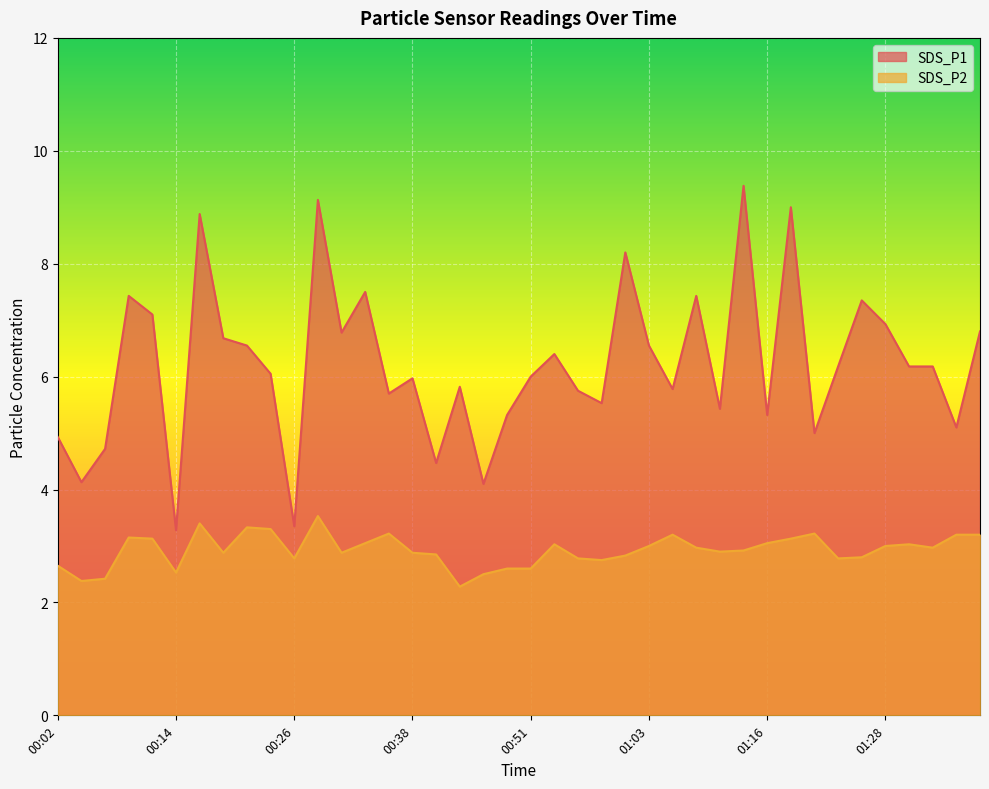

What is the total value across all series at 00:56?

8.5